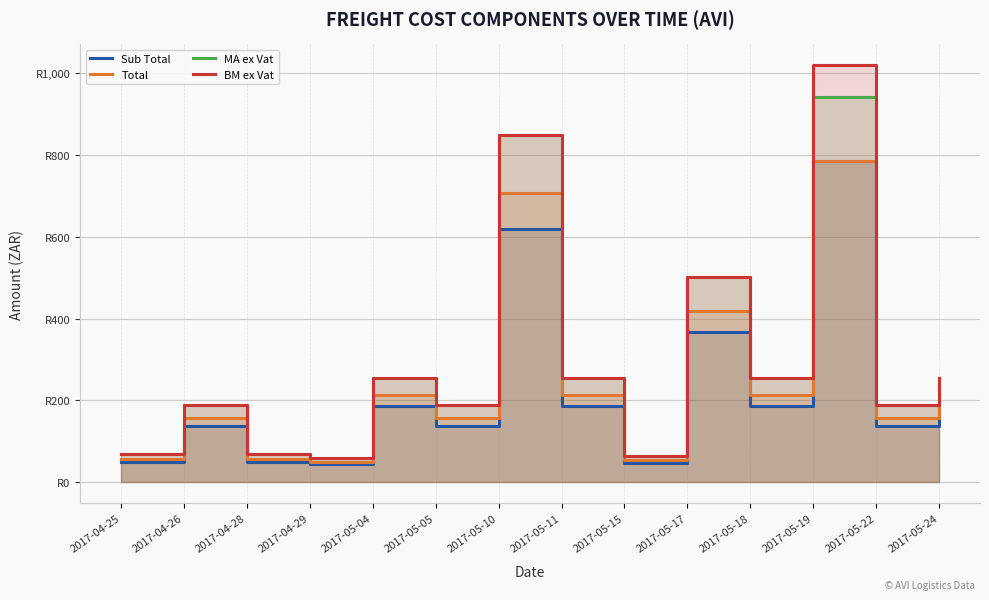

True or false: Sub Total and MA ex Vat cross at least once.

False